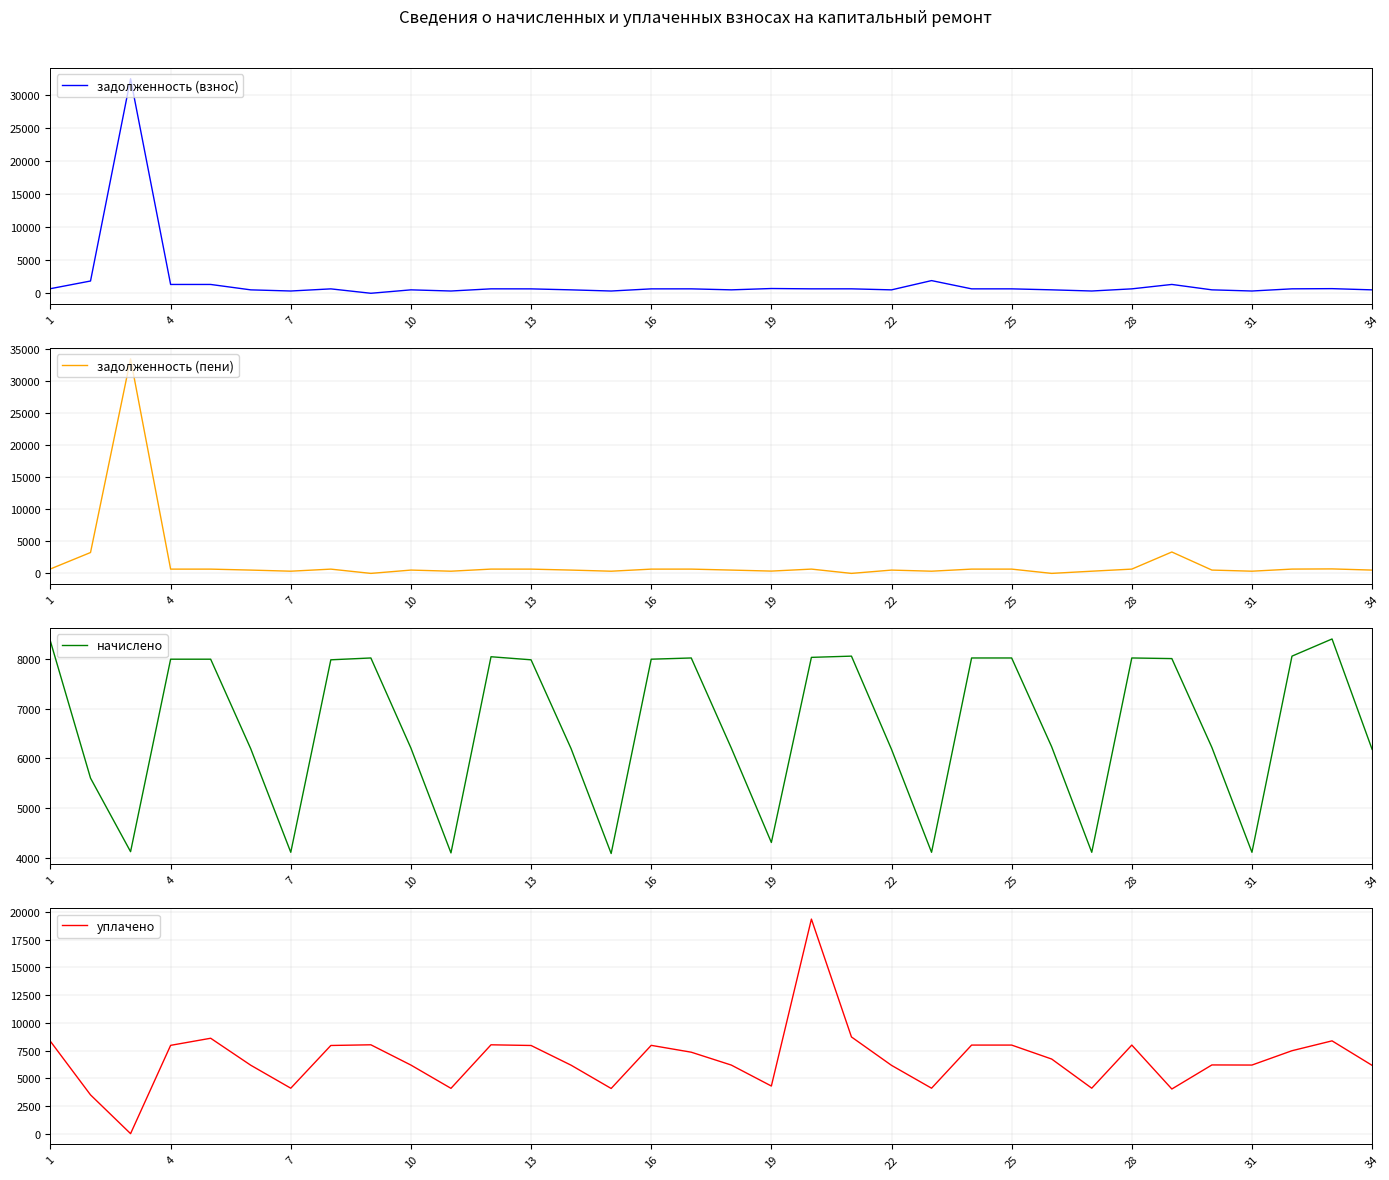

What is the minimum value for начислено?

4087.6